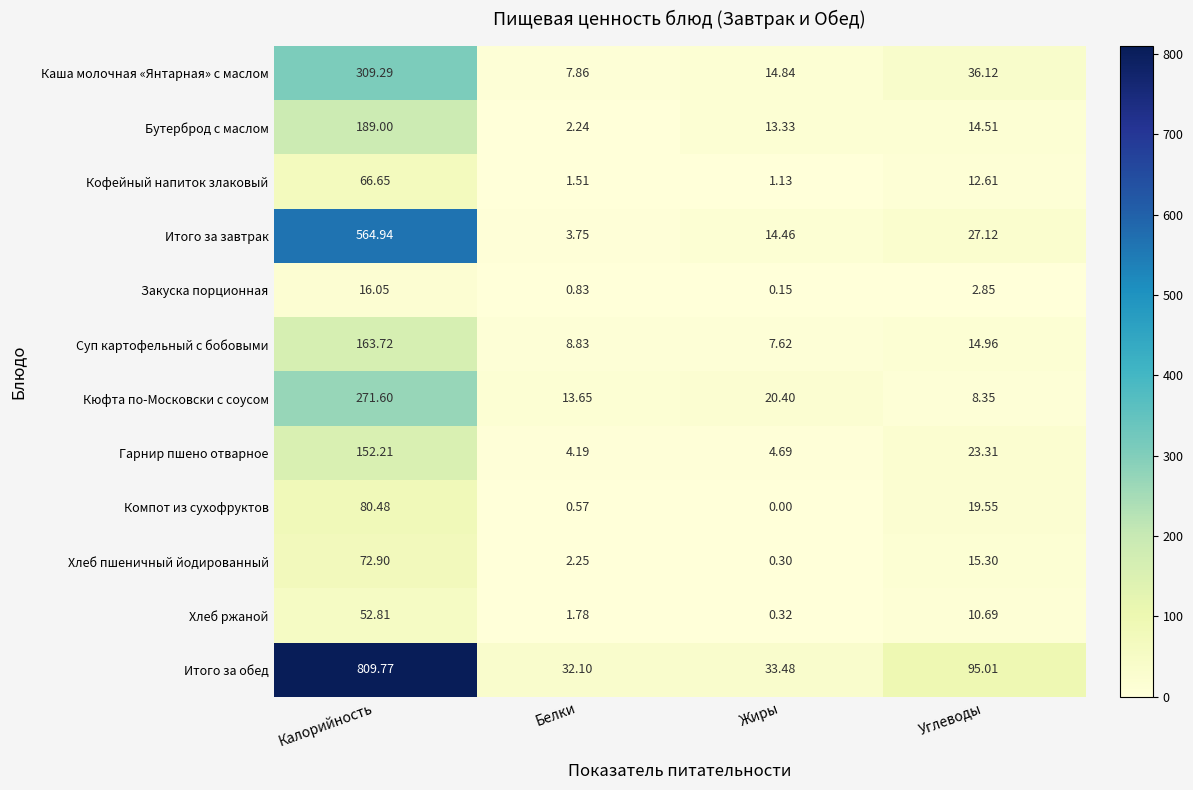

Rank the series by their maximum value, from highest to lowest.

Итого за обед, Итого за завтрак, Каша молочная «Янтарная» с маслом, Кюфта по-Московски с соусом, Бутерброд с маслом, Суп картофельный с бобовыми, Гарнир пшено отварное, Компот из сухофруктов, Хлеб пшеничный йодированный, Кофейный напиток злаковый, Хлеб ржаной, Закуска порционная